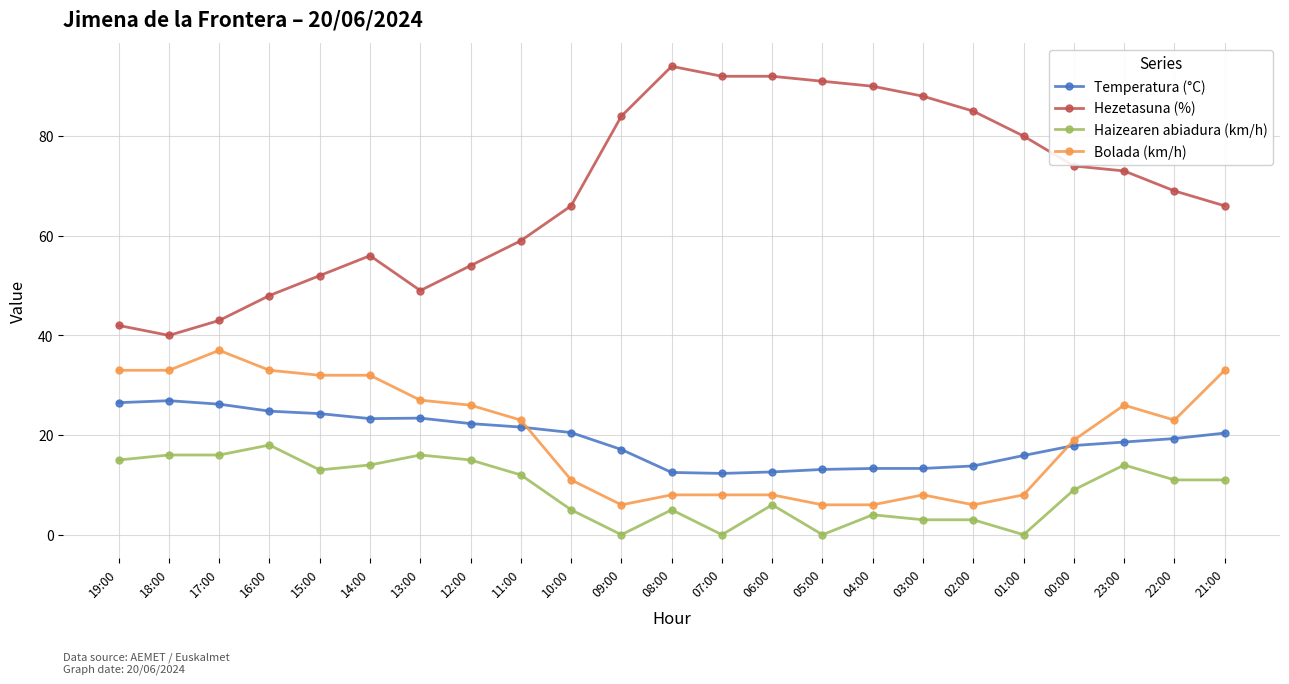

What are all the series names shown in the legend?

Temperatura (°C), Hezetasuna (%), Haizearen abiadura (km/h), Bolada (km/h)